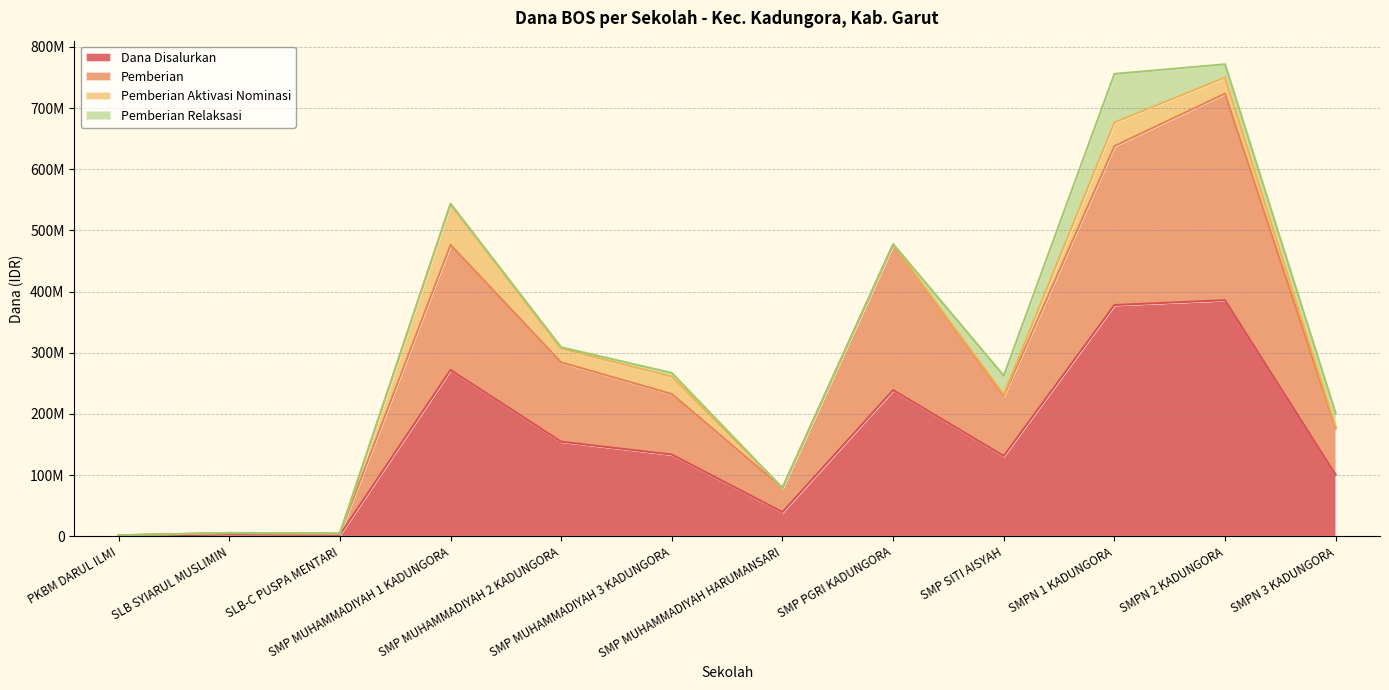

What is the sum of the Dana Disalurkan values at SLB-C PUSPA MENTARI and SMP PGRI KADUNGORA?

241125000